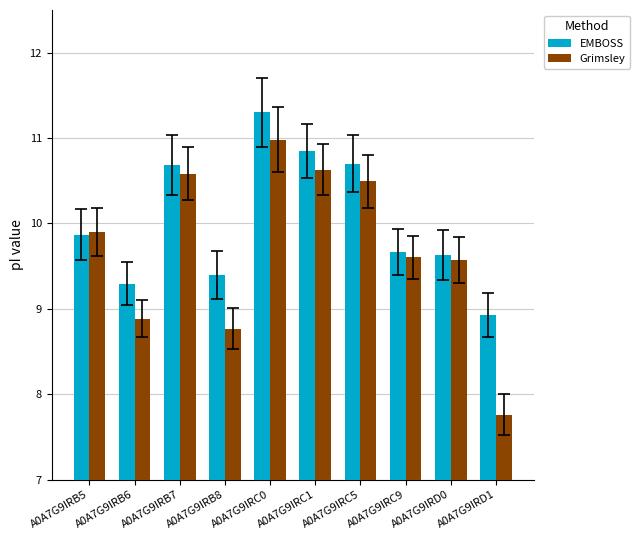

Is it true that Grimsley equals 9.9 at A0A7G9IRB5?

True